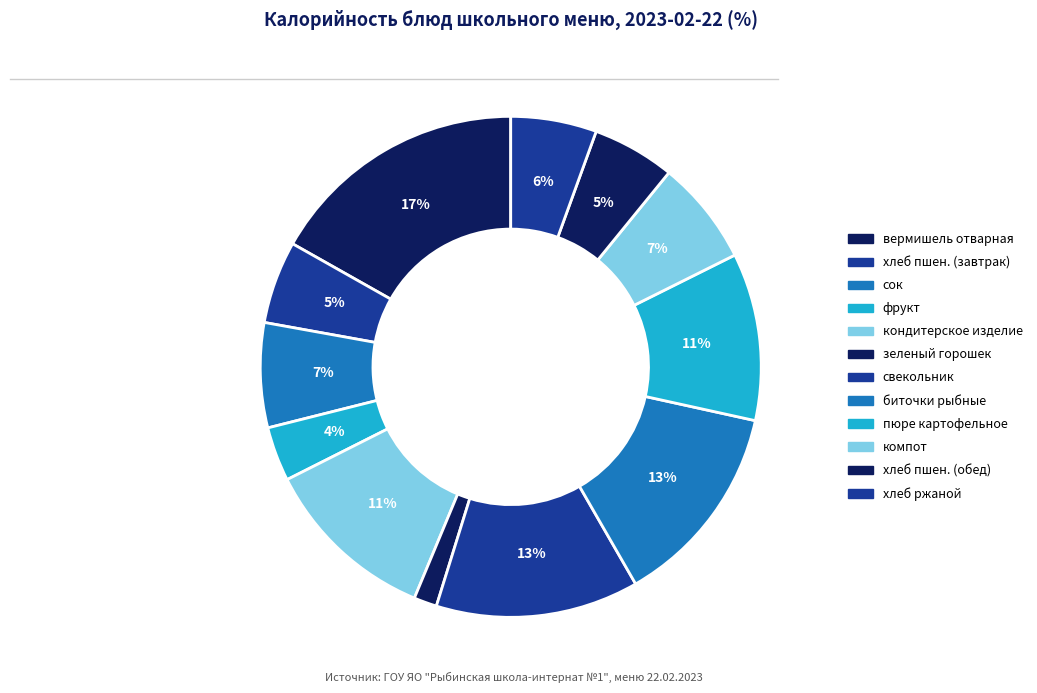

How many segments does this pie chart have?

12